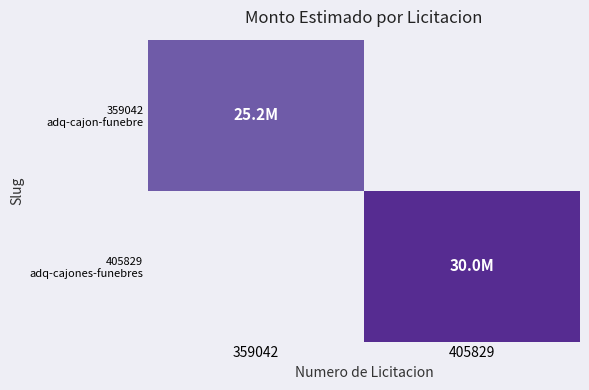

The 359042 adq-cajon-funebre series shows 25200000.0 at 359042. True or false?

True